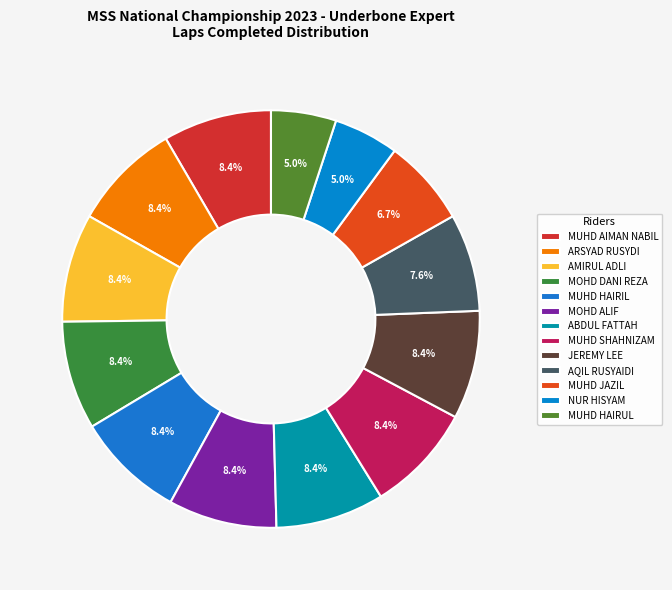

Combined, what portion of the pie is AMIRUL ADLI and MUHD AIMAN NABIL?

16.8%